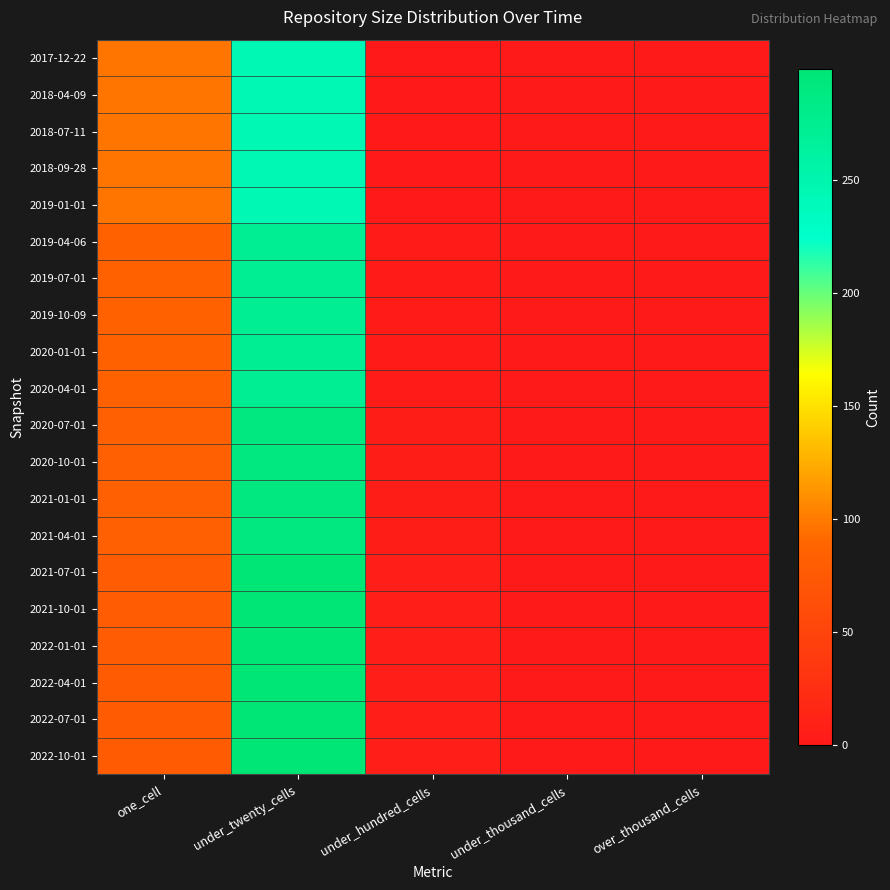

At which category is the sum across all series the highest?

under_twenty_cells